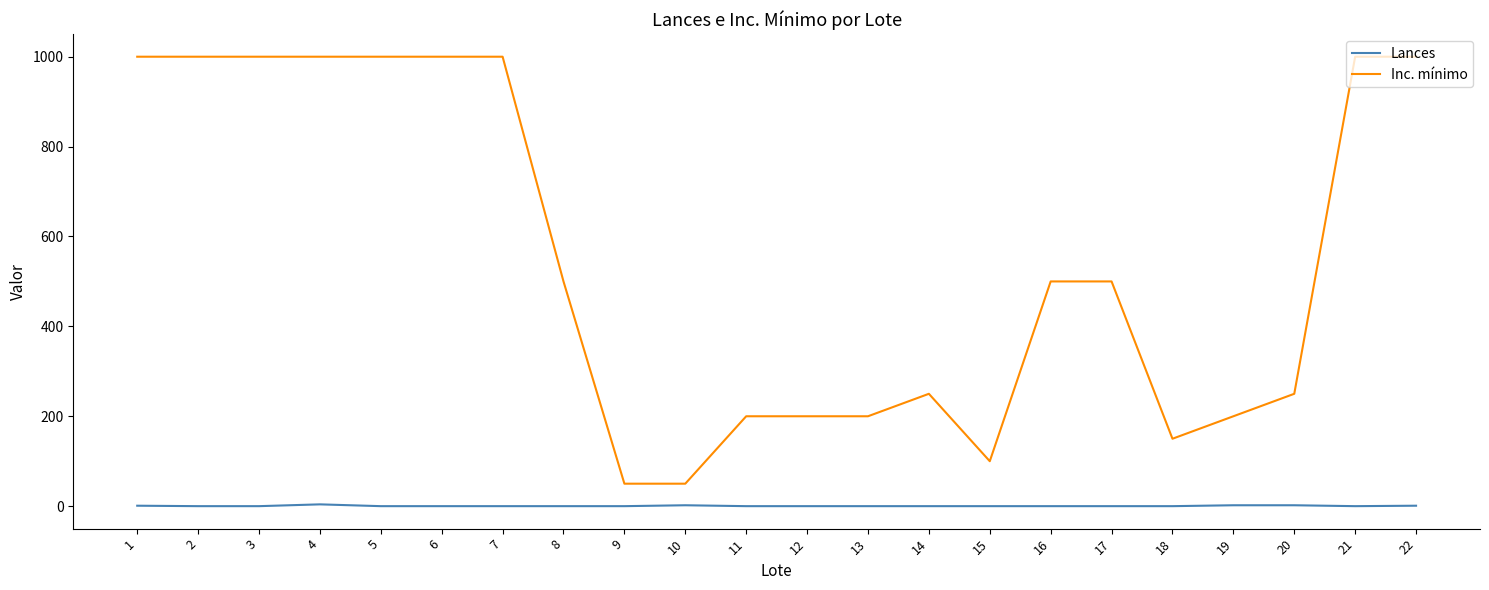

Count the Lances values in the range 0 to 1.

18